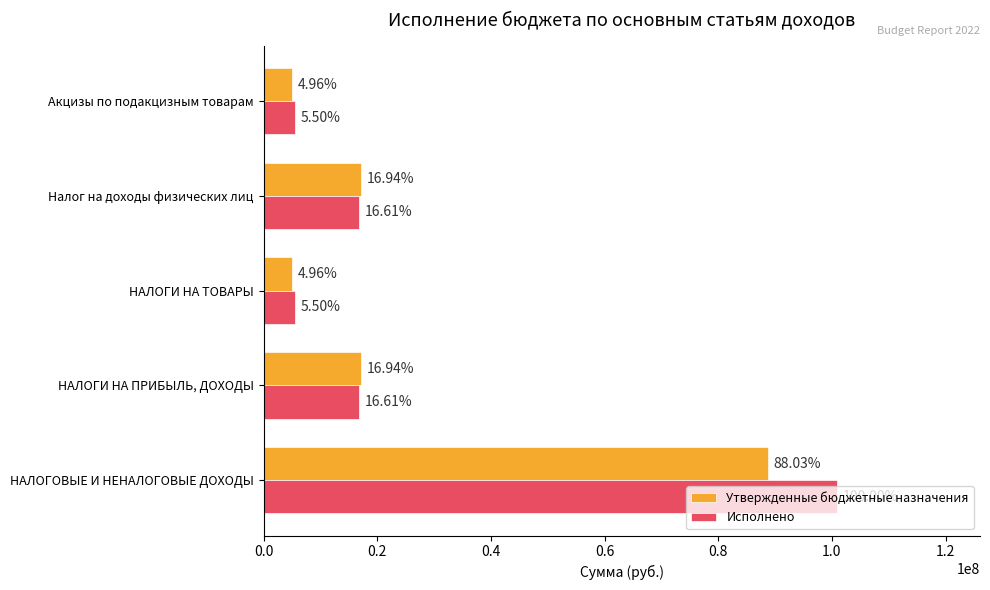

What are all the series names shown in the legend?

Утвержденные бюджетные назначения, Исполнено